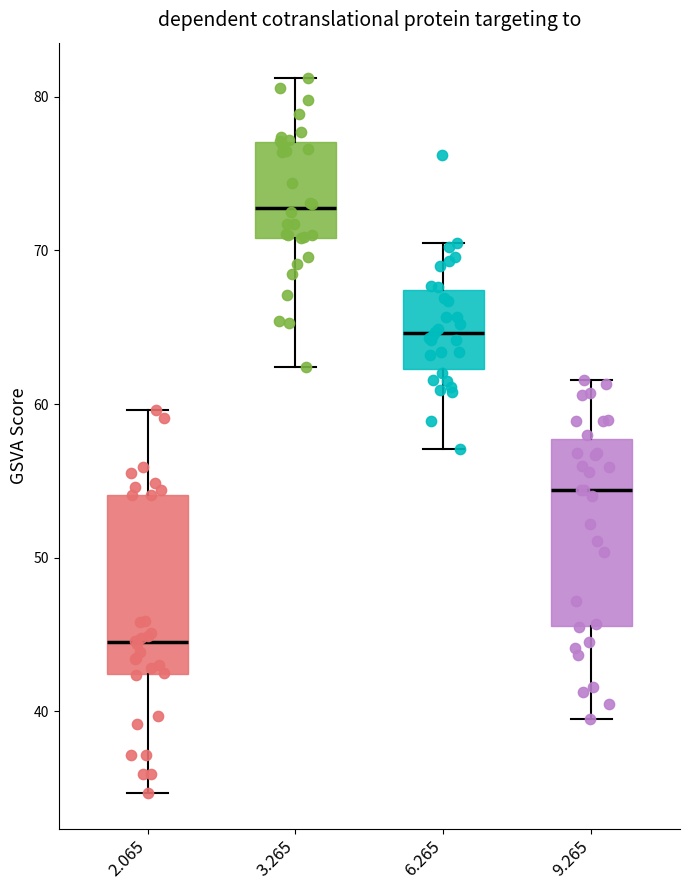

Which box's median line is the highest?

3.265